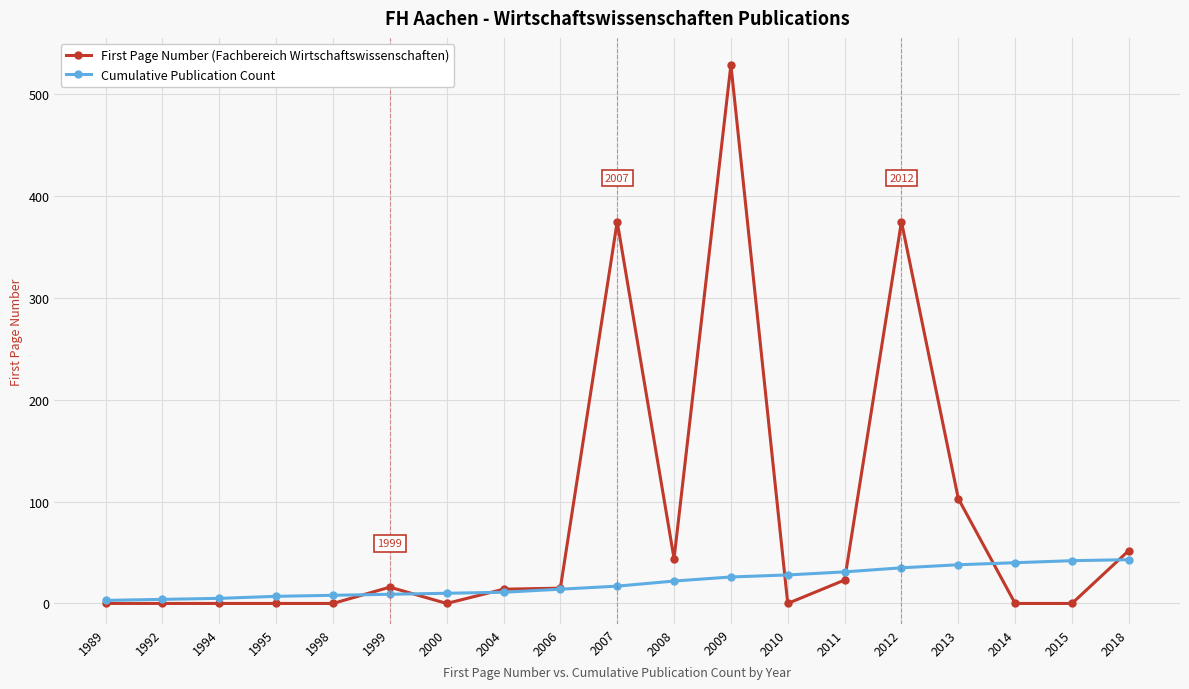

Rank the series by their maximum value, from lowest to highest.

Cumulative Publication Count, First Page Number (Fachbereich Wirtschaftswissenschaften)